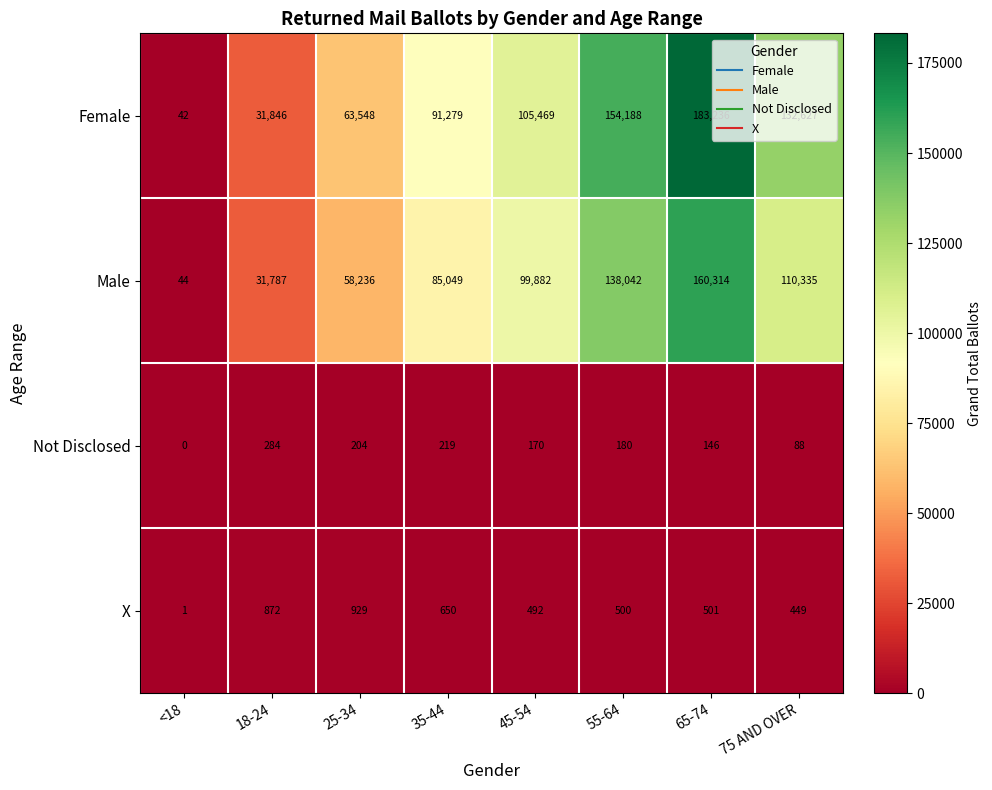

Which series has the largest total across all categories?

Female